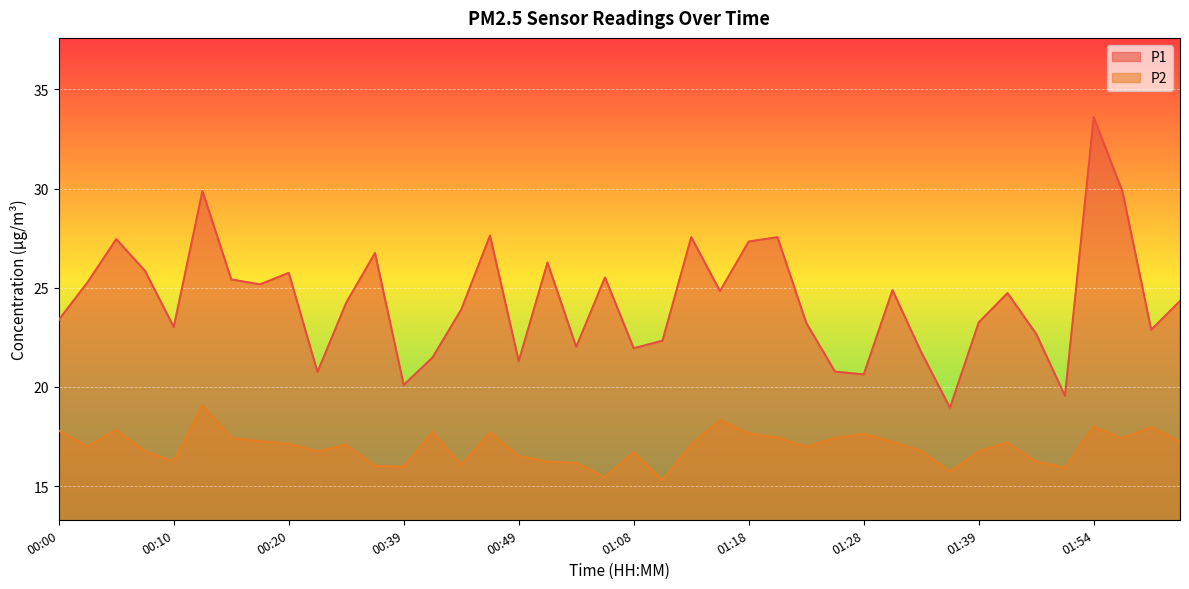

What position from the right is 00:22?

31